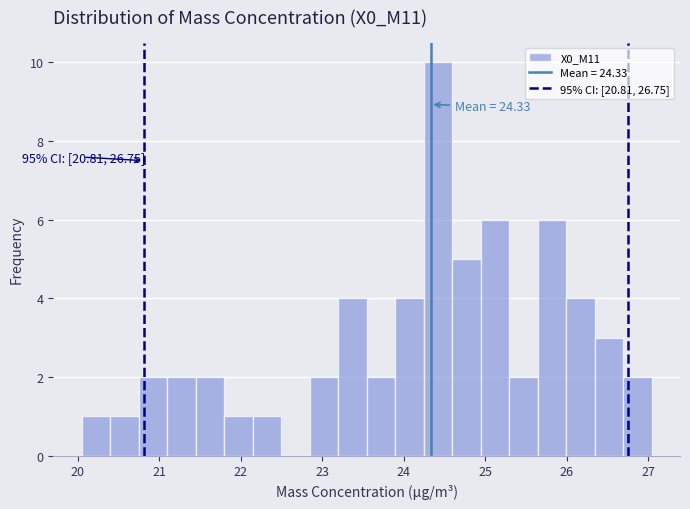

Around what value on the x-axis is the tallest bar? Give the approximate position of its centre, as read against the axis.

24.4